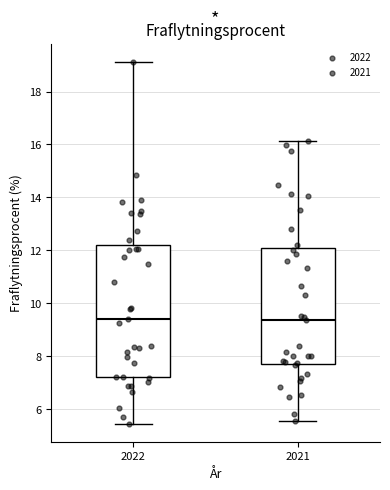

Where is the upper edge of the box at x = 2022 on the y-axis? The values are not printed on the chart, so give them approximately, as read against the axis.

12.2